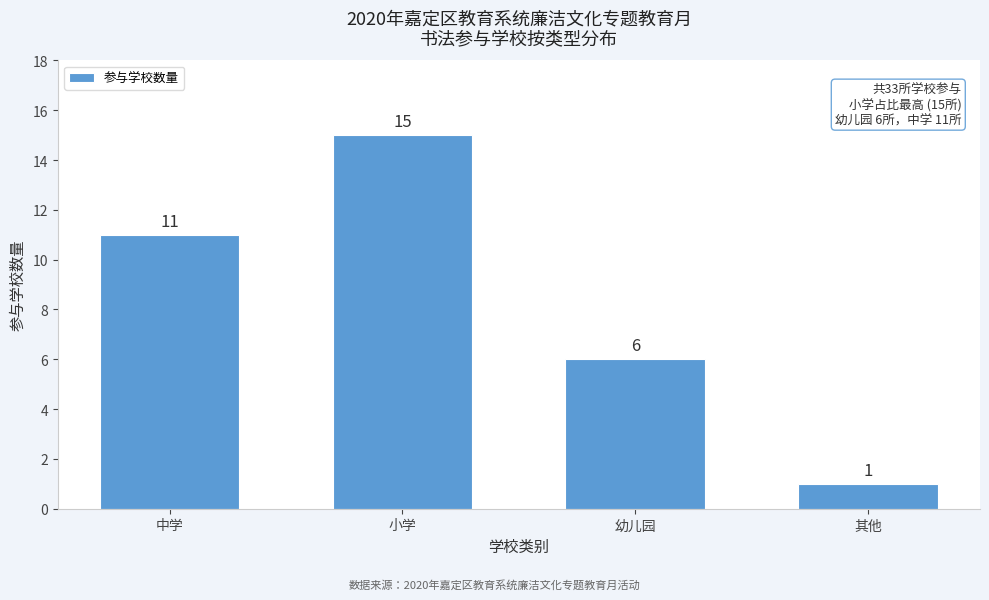

Reading left to right, transcribe all the data shown in this chart.

11	15	6	1